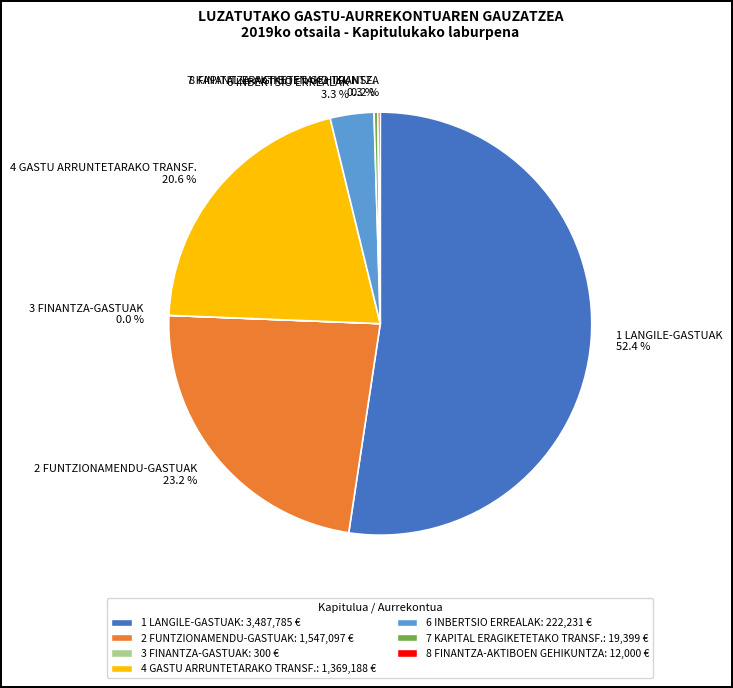

To the nearest percent, what is the average slice percentage?

14%